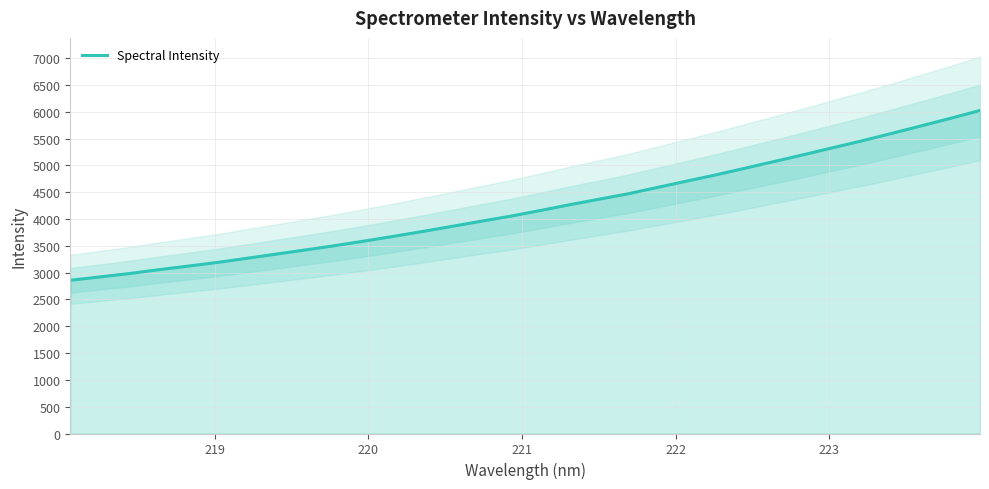

What is the sum of all values?

135255.9